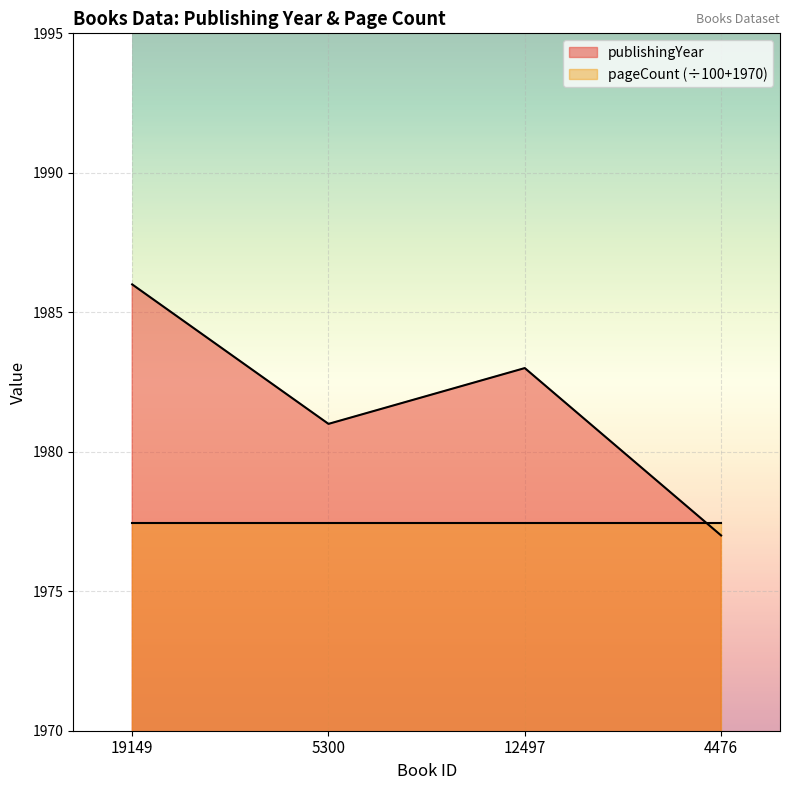

Between 19149 and 5300, which is larger?

19149